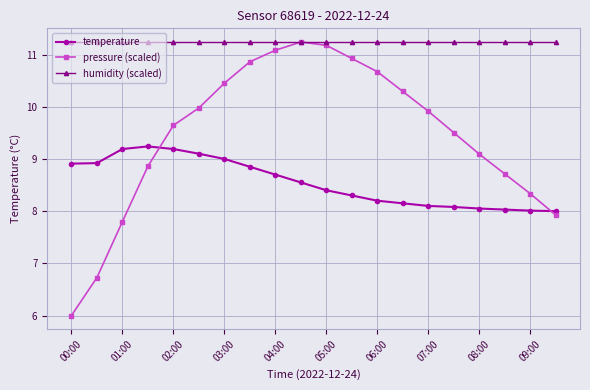

Which series has the largest total across all categories?

humidity (scaled)